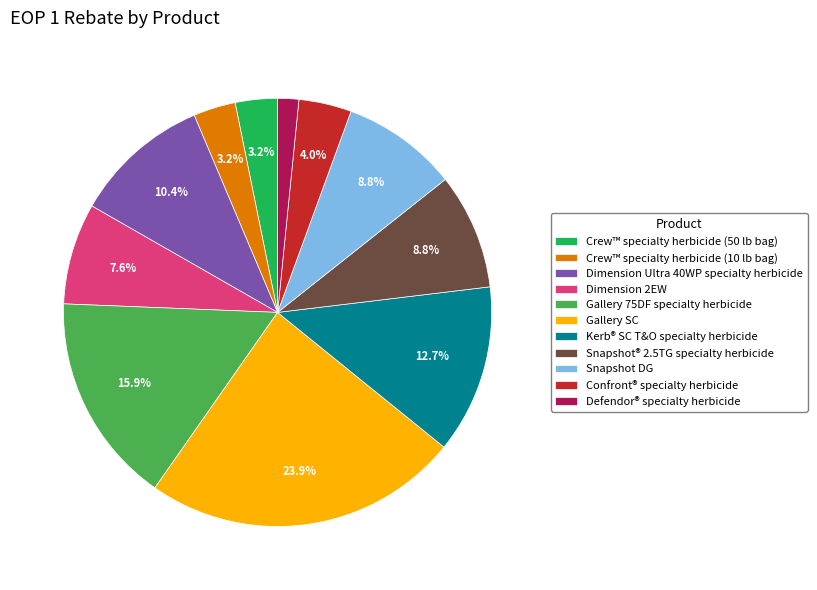

The Kerb® SC T&O specialty herbicide slice represents 13% of the pie. True or false?

True